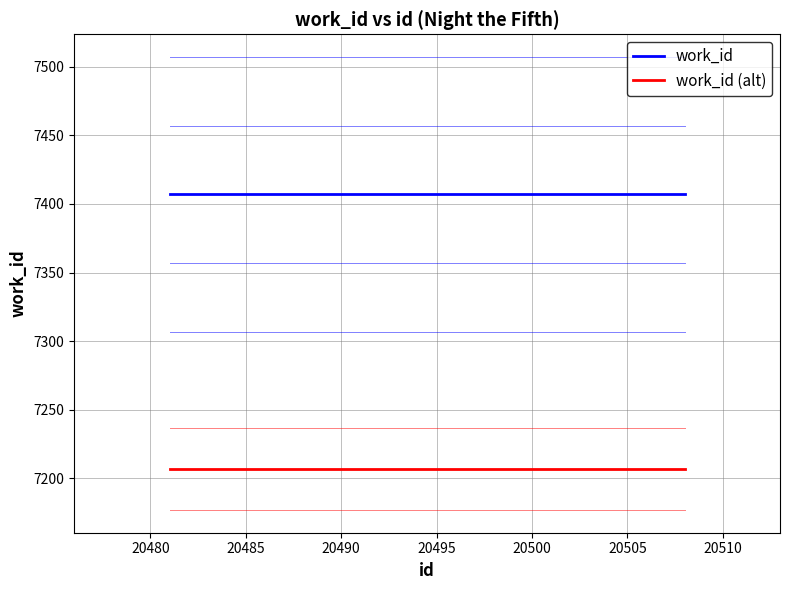

Rank the series by their average value, from highest to lowest.

work_id, work_id (alt)